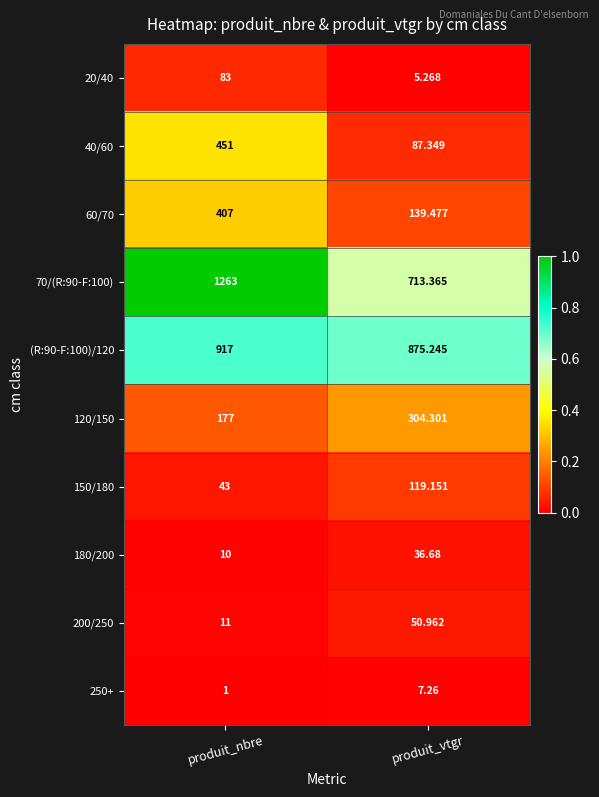

How many categories are shown in the chart?

2